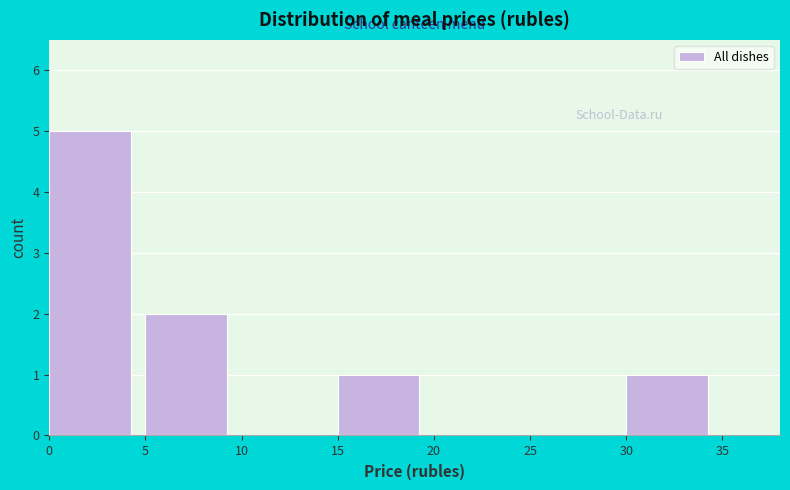

Reading left to right, list every bar in this chart as the range it spans on the x-axis followed by its height. The values are not printed on the chart, so give them approximately, as read against the axis.

0 to 5: 5
5 to 10: 2
10 to 15: 0
15 to 20: 1
20 to 25: 0
25 to 30: 0
30 to 35: 1